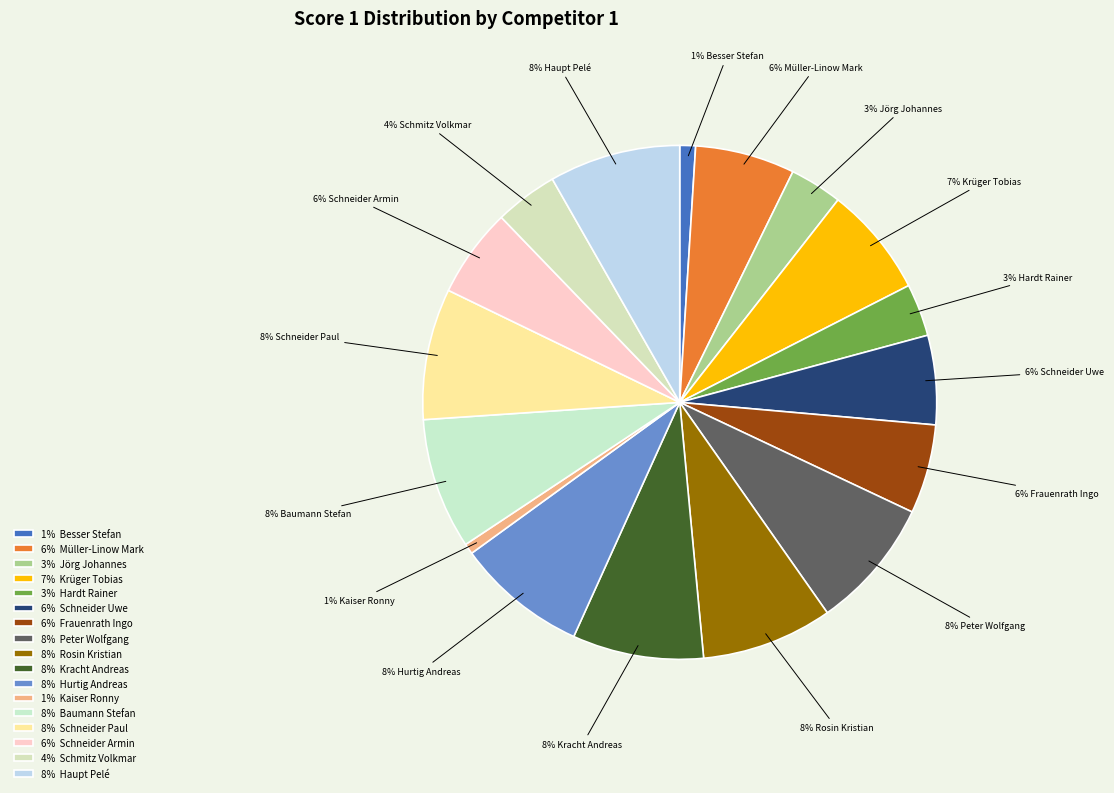

Does any single category account for the majority?

No